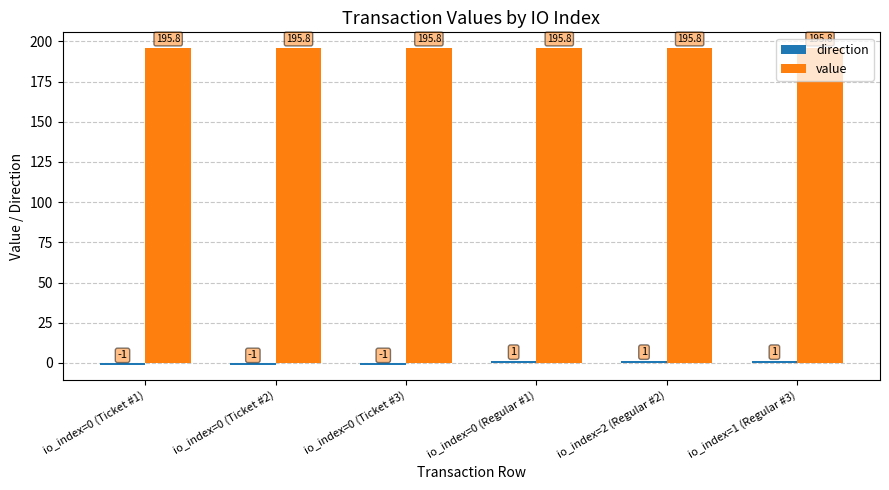

At how many categories does at least one series exceed 95?

6